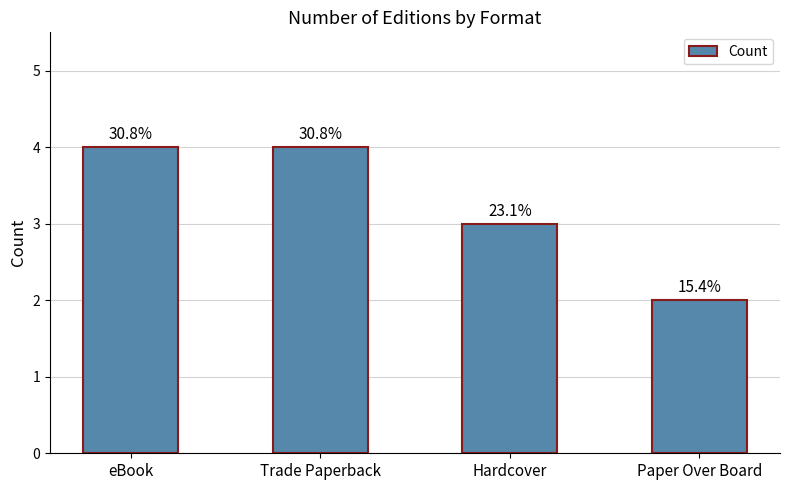

The chart shows a value of 2 at Paper Over Board. True or false?

True